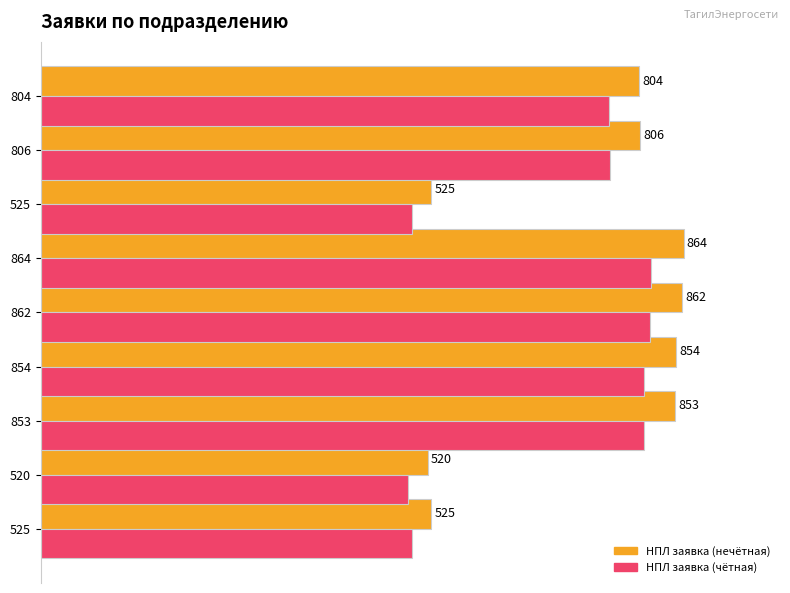

What are all the series names shown in the legend?

НПЛ заявка (нечётная), НПЛ заявка (чётная)